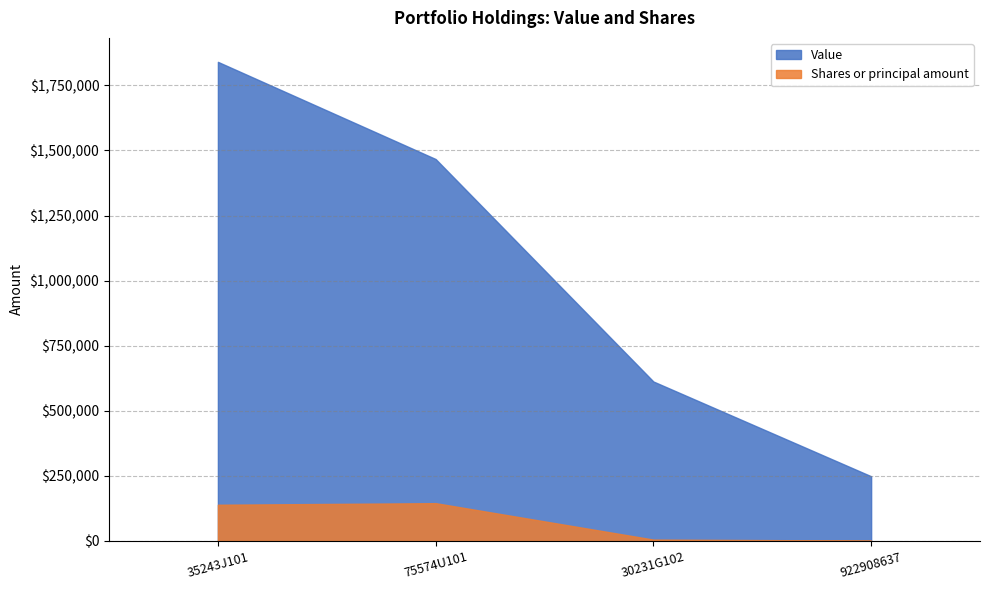

Which series has the widest spread of values?

Value